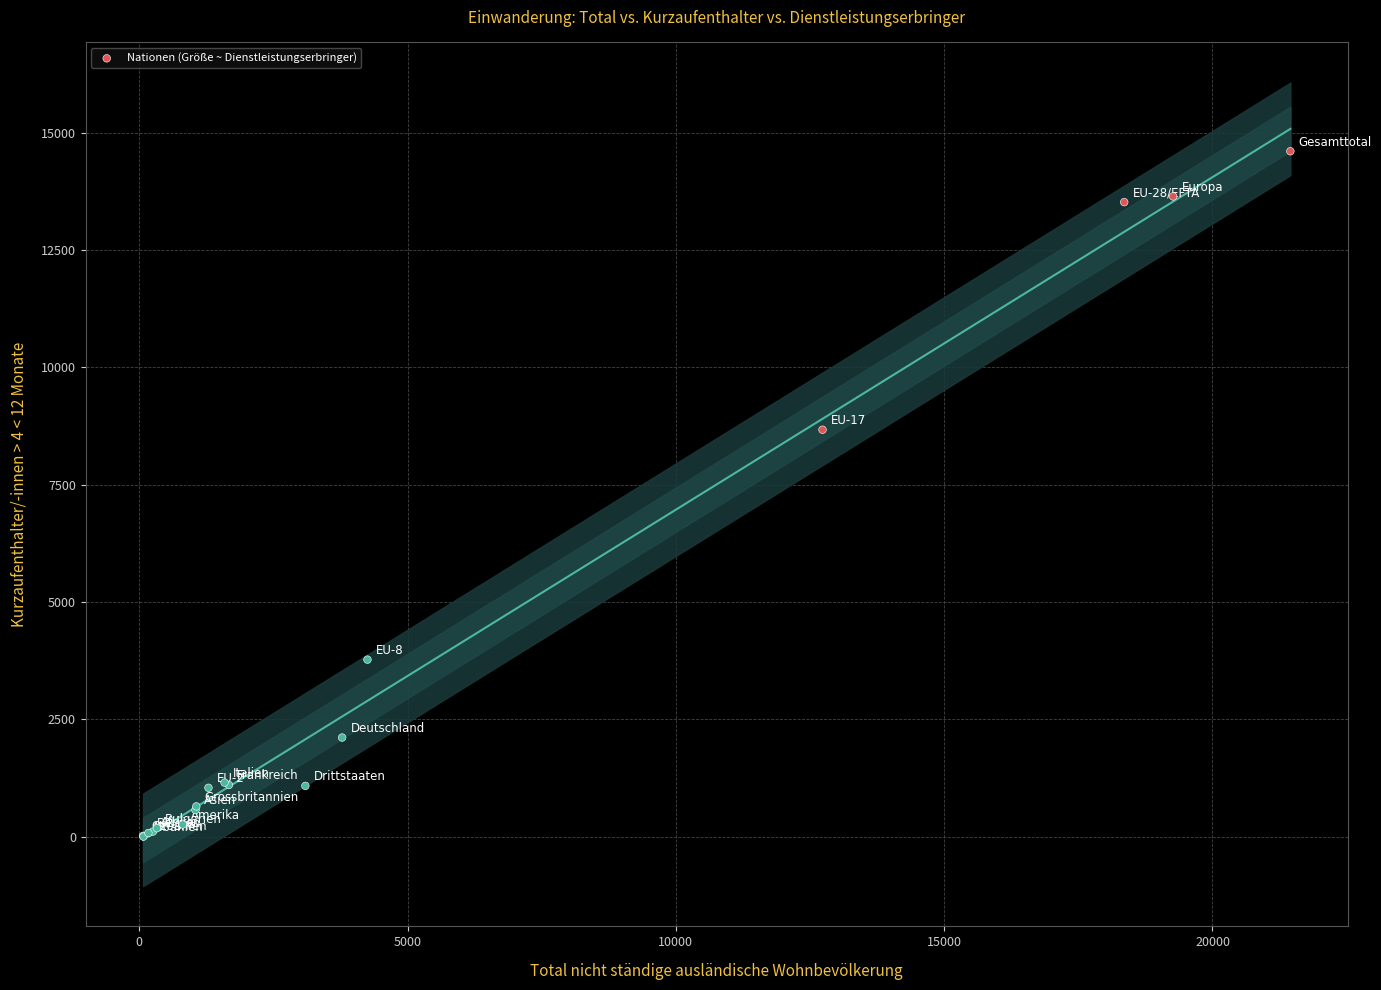

What Y value in the scatter plot is closest to 7304?

8672